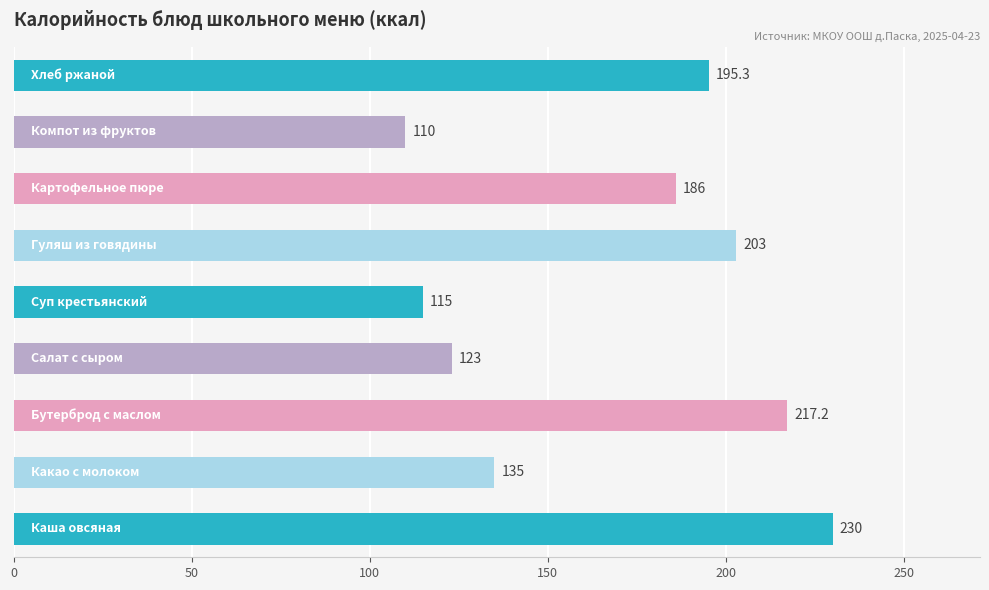

What is the difference between the maximum and minimum values?

120.0